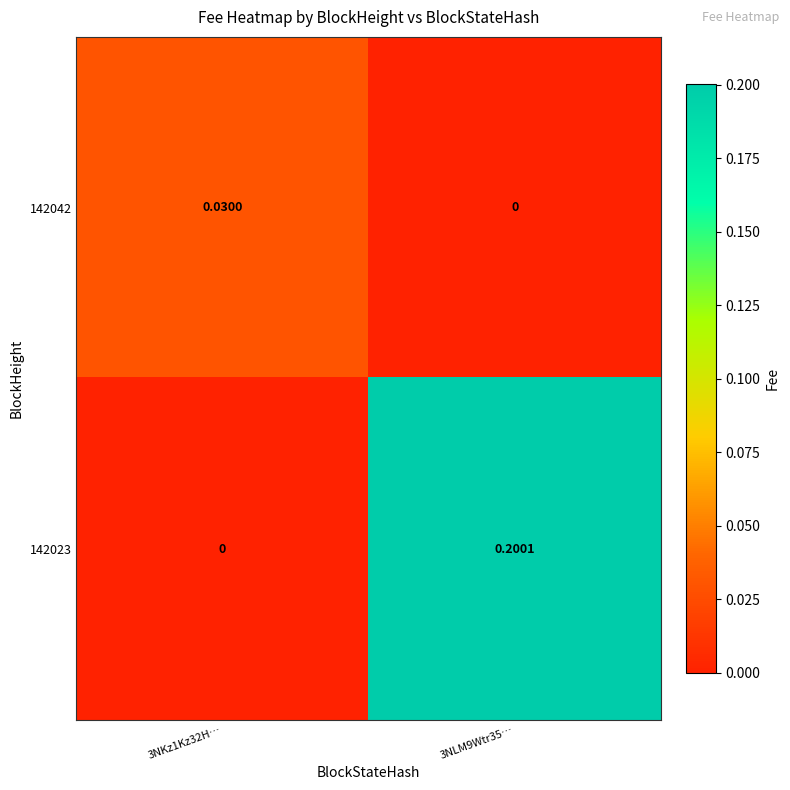

Is the value of 142023 at 3NLM9Wtr35… greater than the value of 142042 at 3NLM9Wtr35…?

Yes